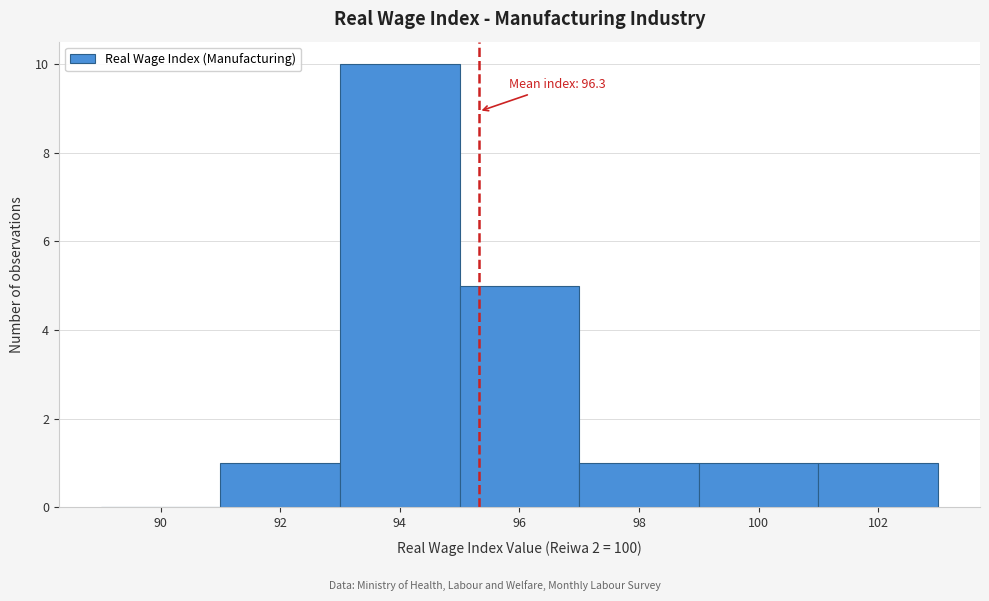

Reading left to right, list all the values displayed in this chart.

90=0	92=1	94=10	96=5	98=1	100=1	102=1